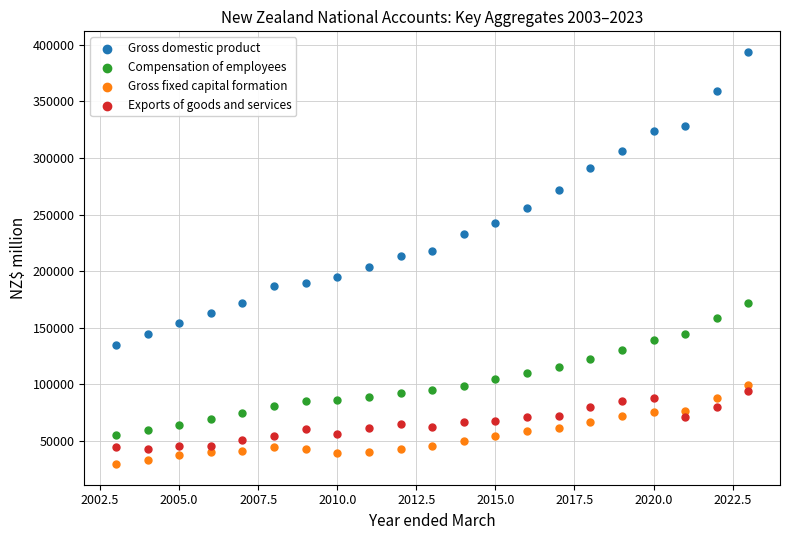

Which series contains the highest Y value?

Gross domestic product